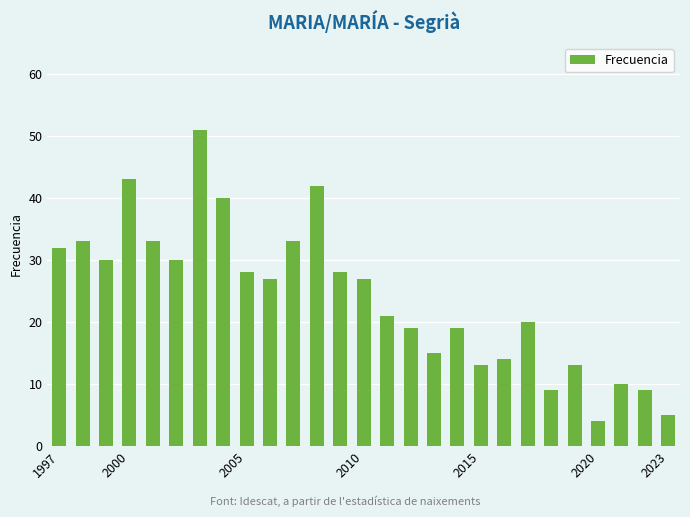

What is the value of the 6th bar from the left?

30